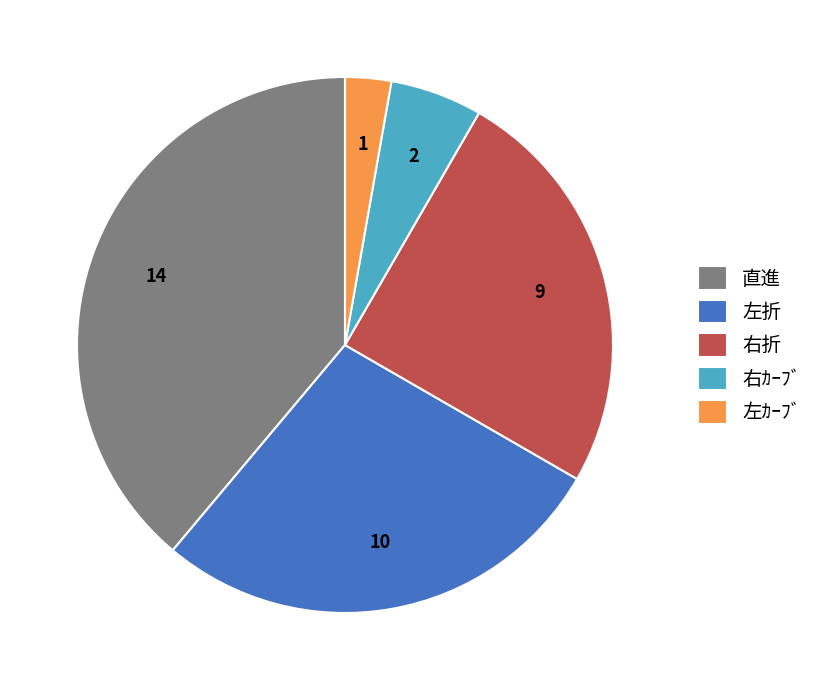

The 直進 slice represents 1% of the pie. True or false?

False